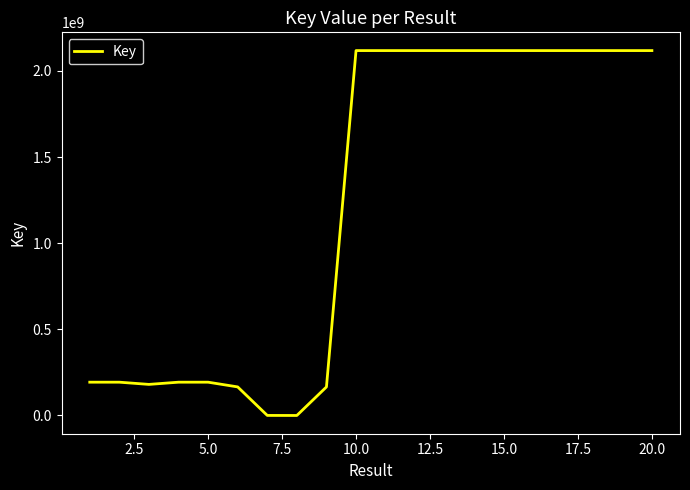

What is the sum of all values?

24581453495